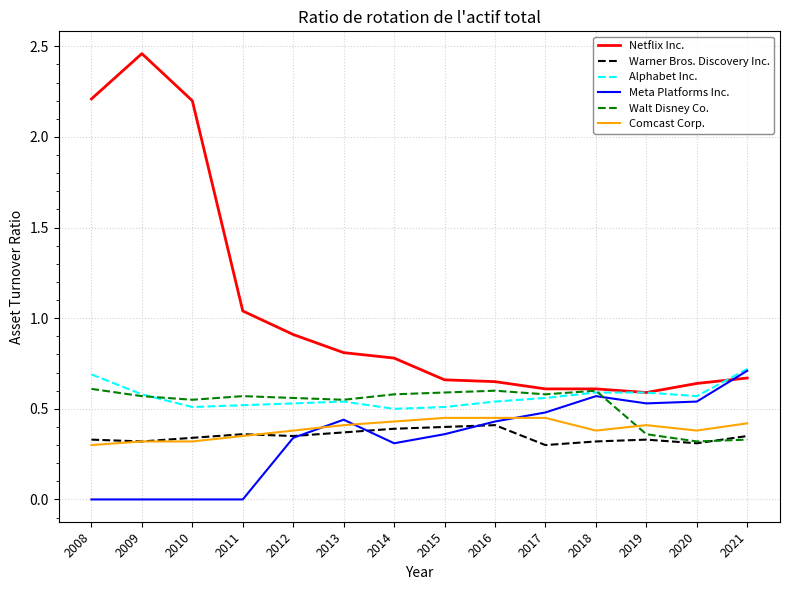

After their last crossing, which series has the higher values: Netflix Inc. or Meta Platforms Inc.?

Meta Platforms Inc.